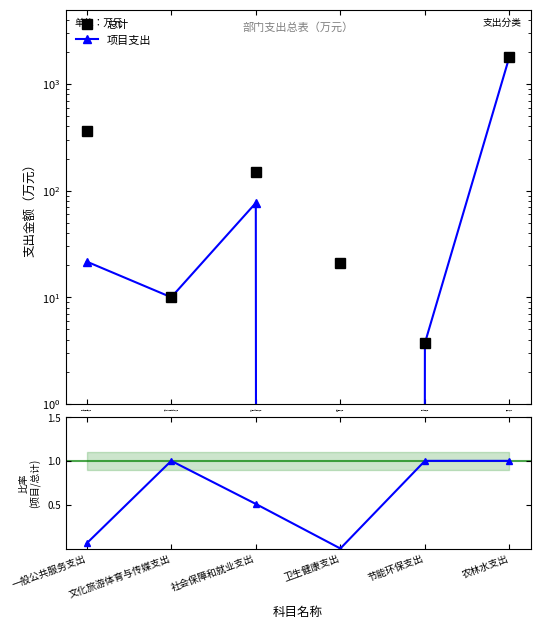

What is the label of the 1st point from the left?

一般公共服务支出